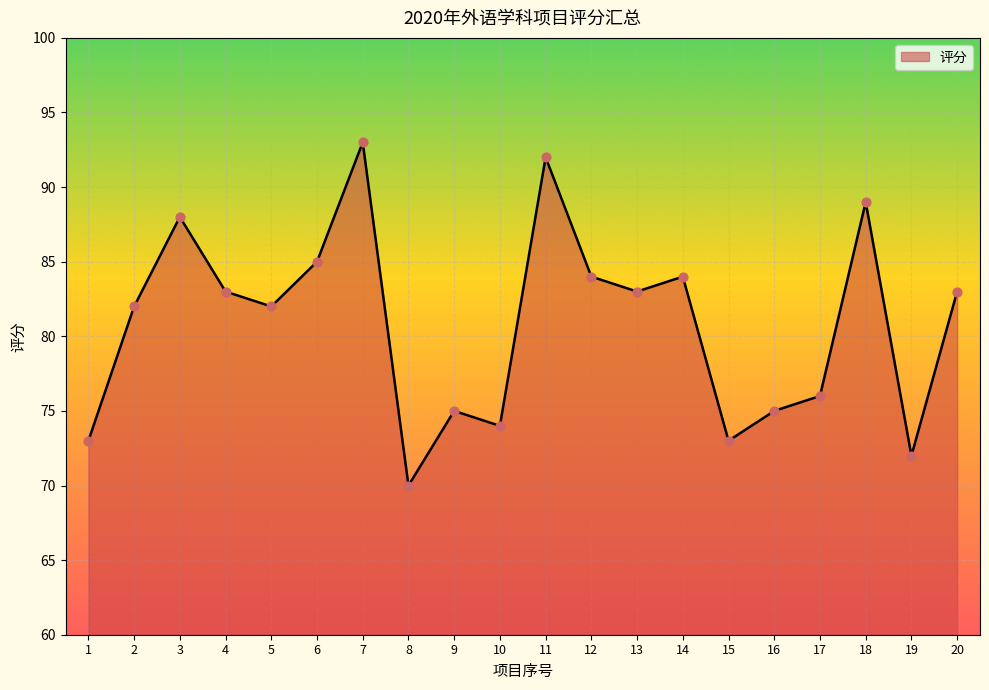

What is the change in value from 7 to 8?

-23